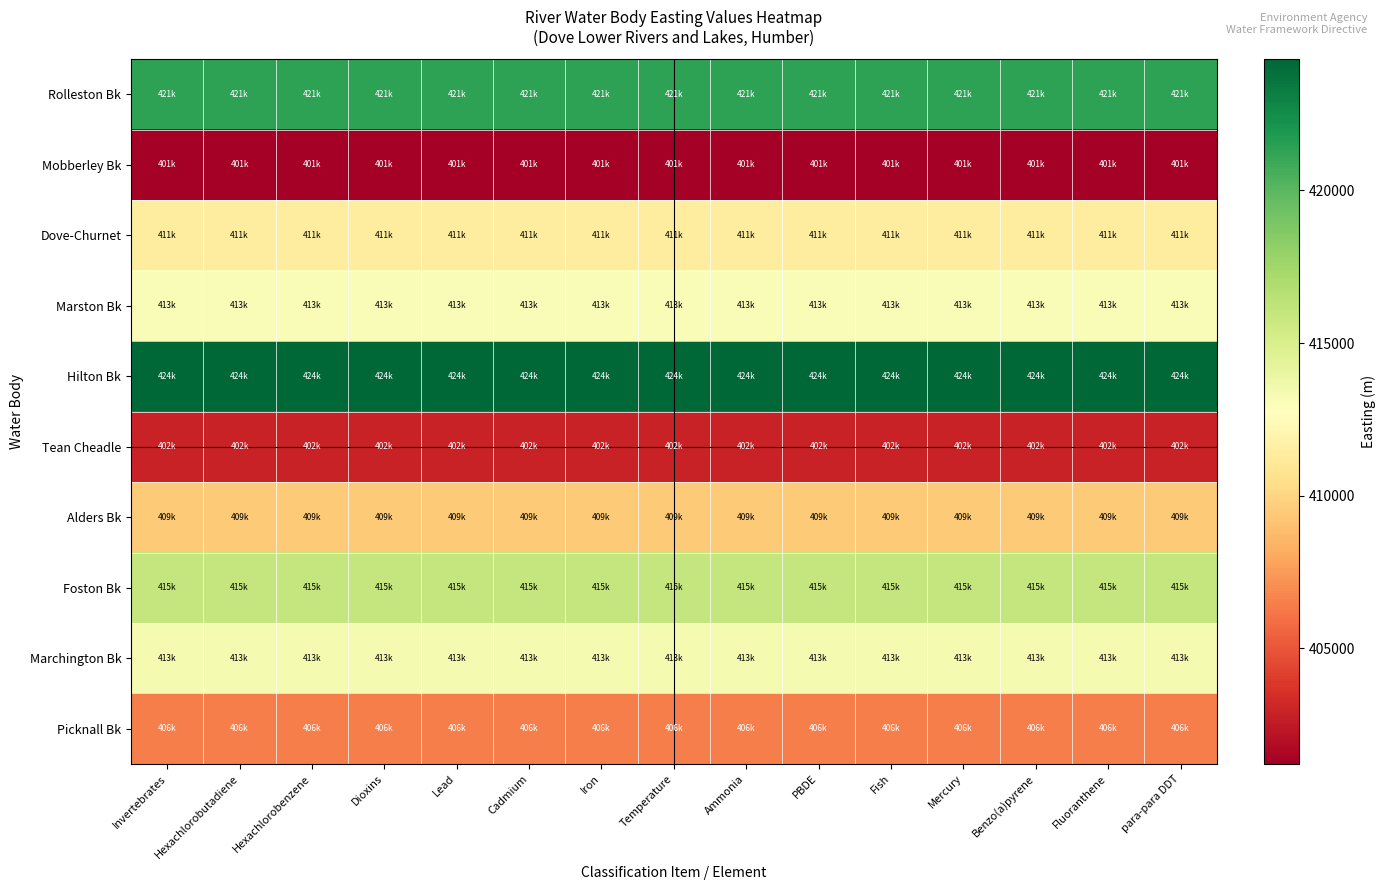

Which series has the largest total across all categories?

Hilton Bk